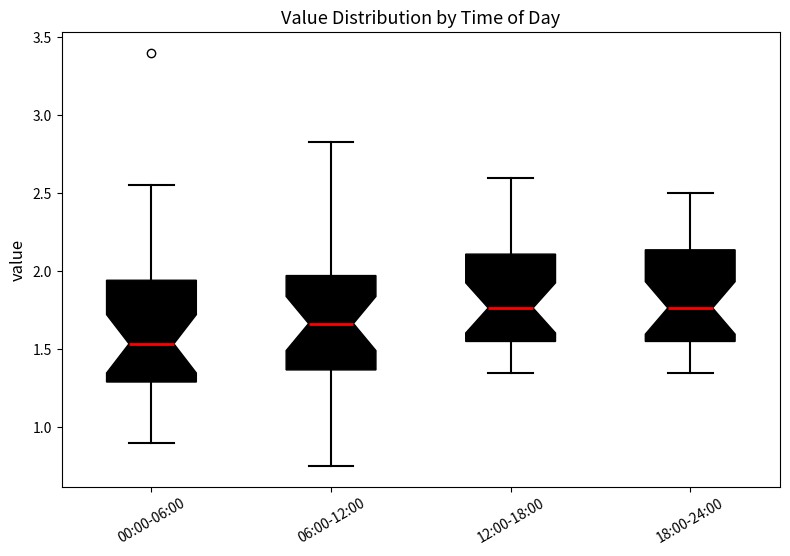

Where is the upper edge of the box for 12:00-18:00 on the y-axis? The values are not printed on the chart, so give them approximately, as read against the axis.

2.10